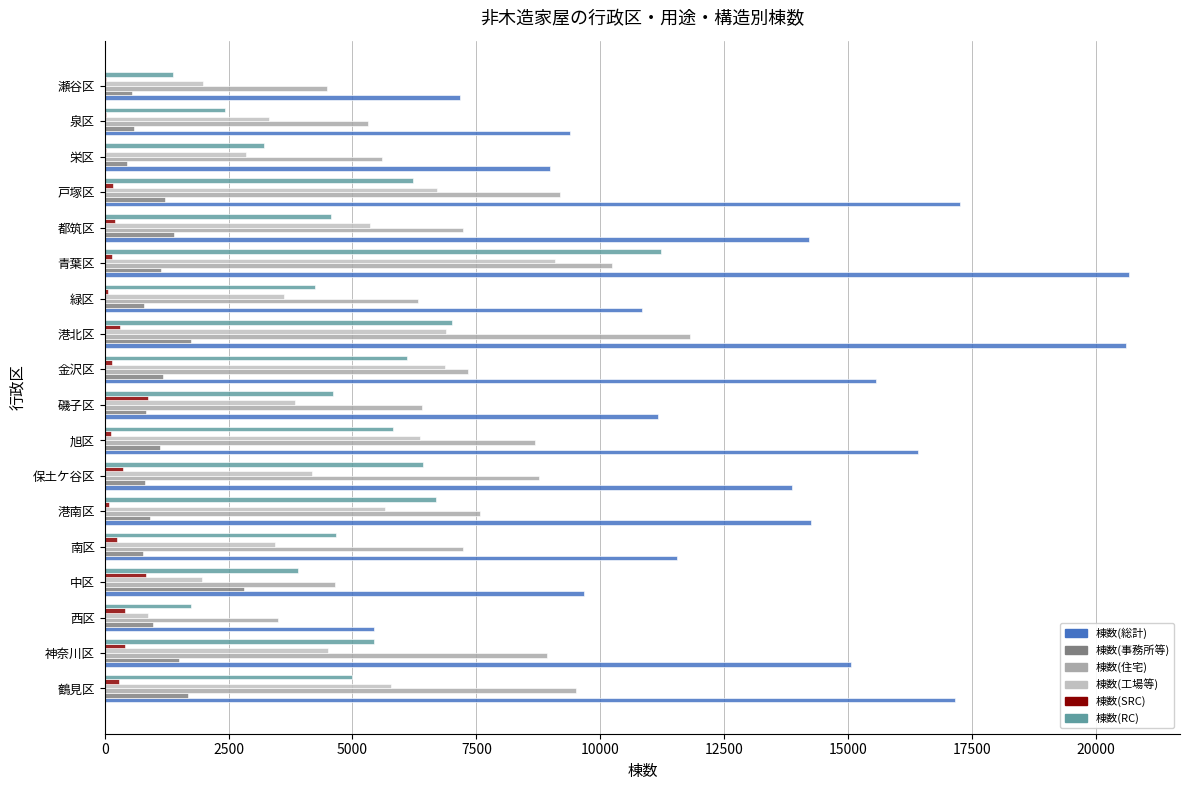

How many data points does each series have?

18